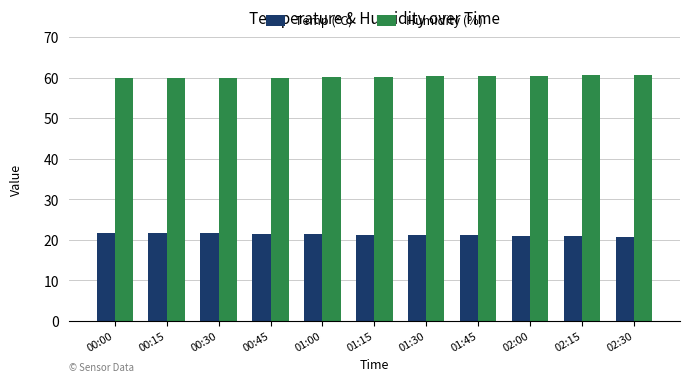

What is the sum of the Temp (°C) values at 00:15 and 01:15?

43.0